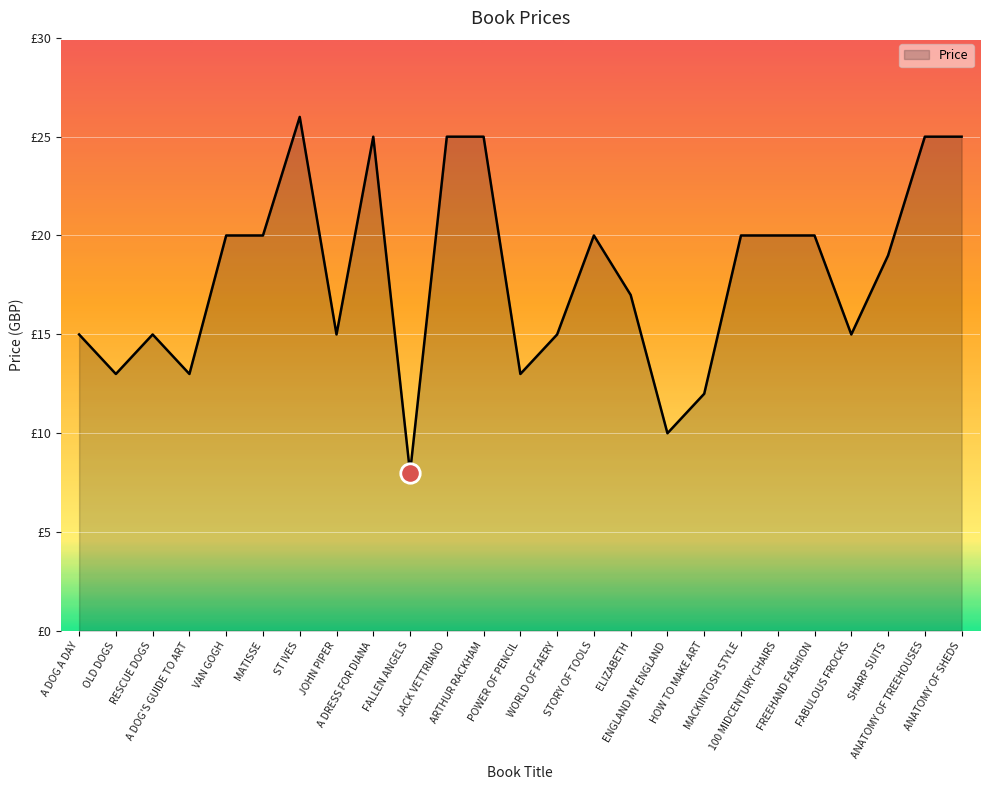

Is this an area chart (filled region under the line)?

Yes